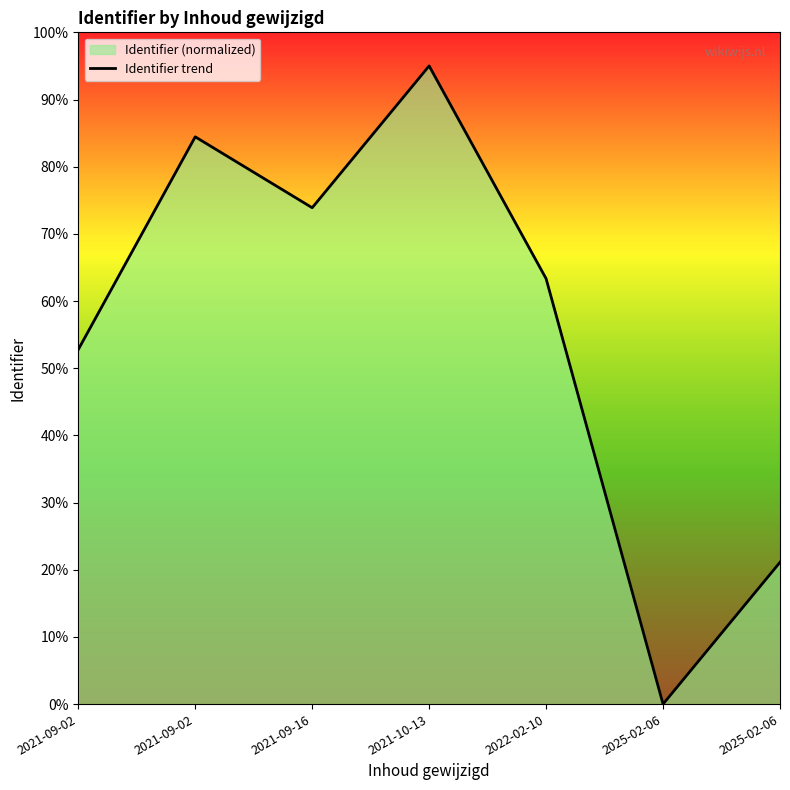

How many interior local peaks (higher than both neighbors) does the data have?

2